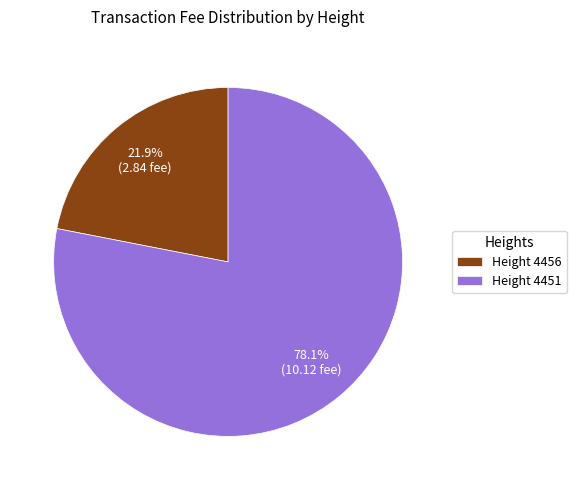

Approximately how many times larger is the value at Height 4456 compared to Height 4451?

0.3